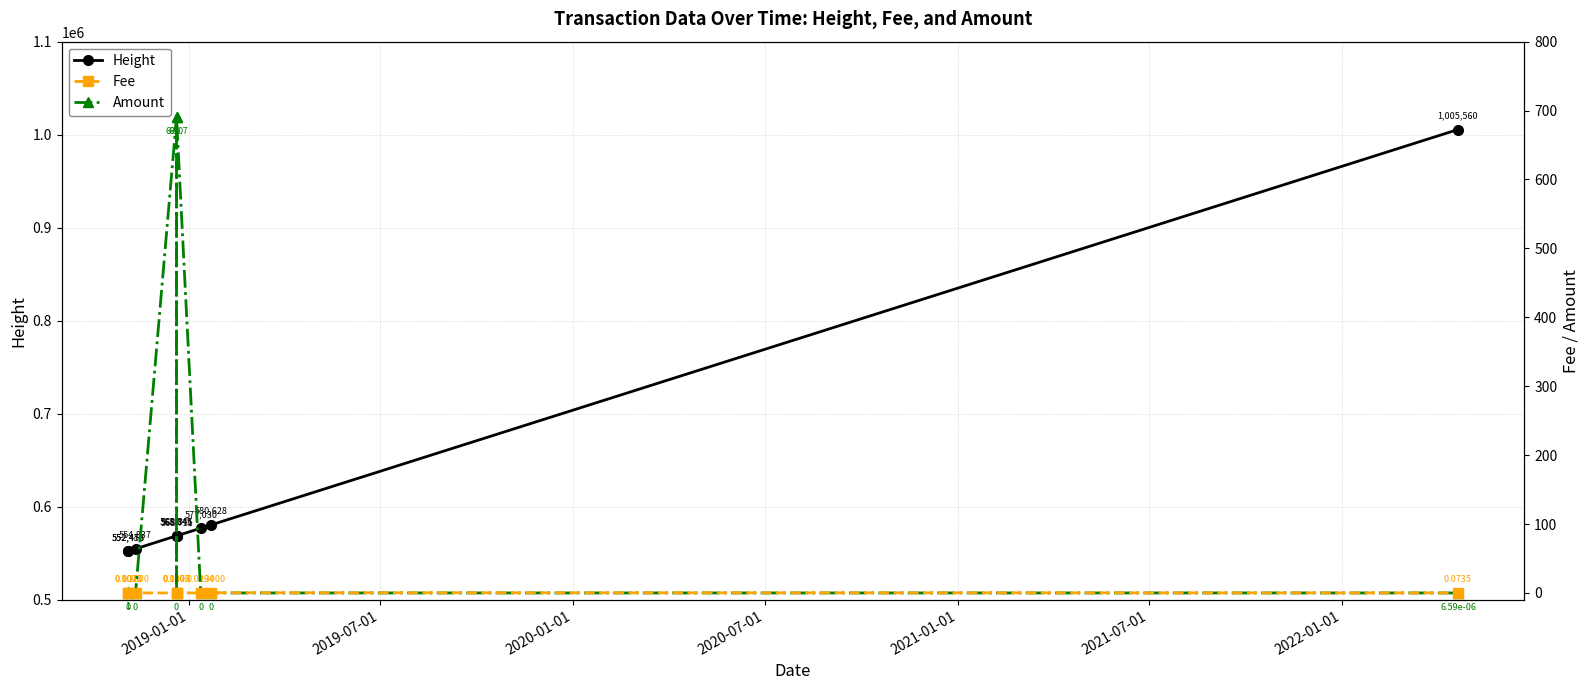

Does the chart display data point markers on the line(s)?

Yes